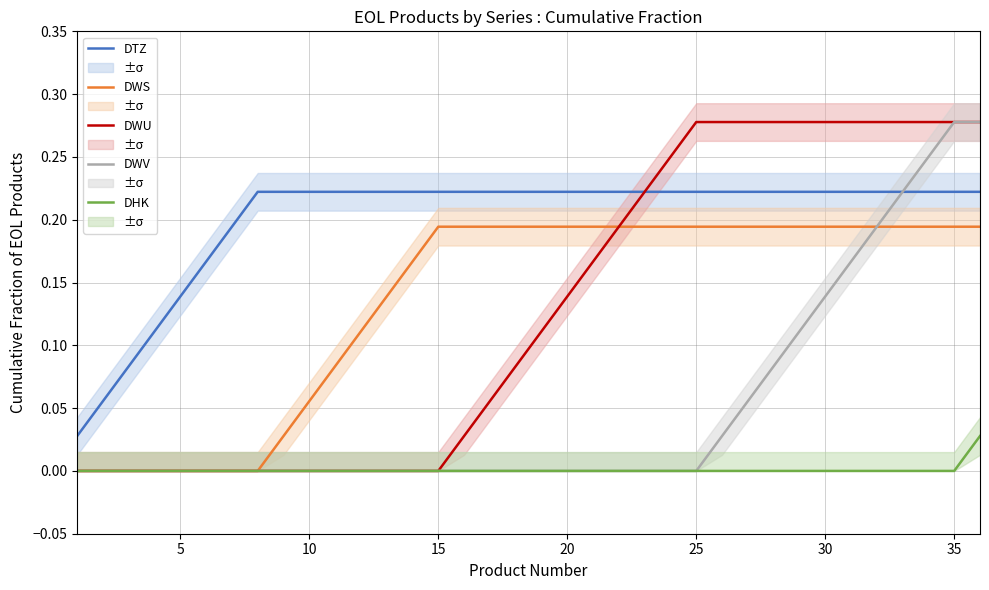

What are all the series names shown in the legend?

DTZ, DWS, DWU, DWV, DHK